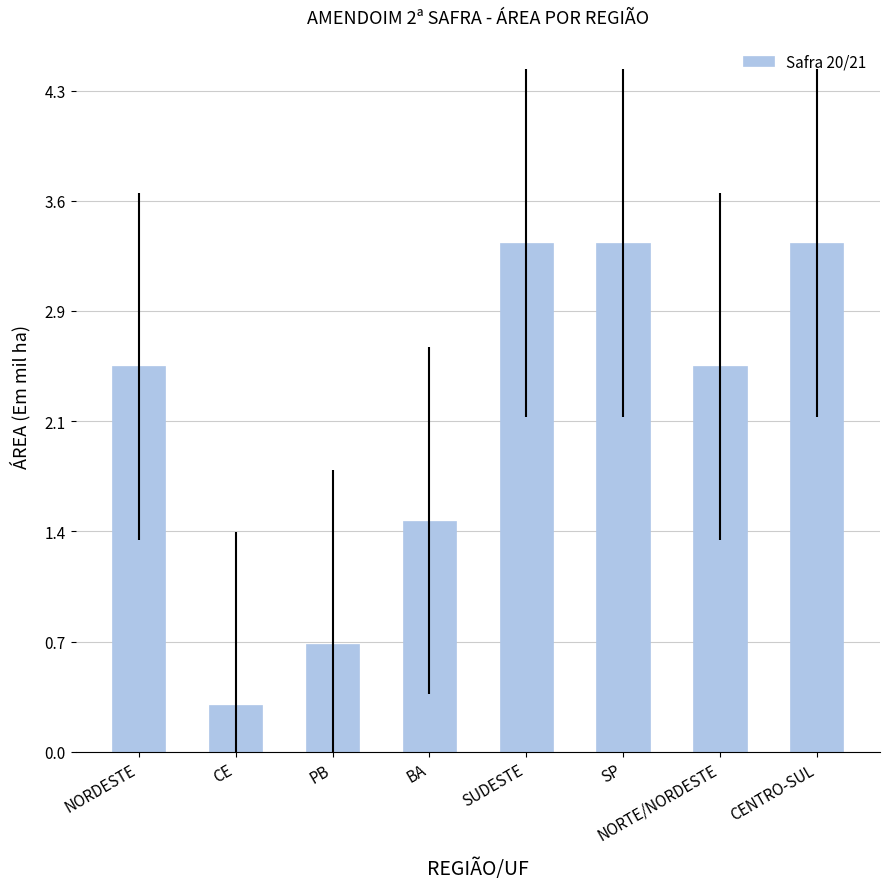

At which label is the value closest to 1?

PB